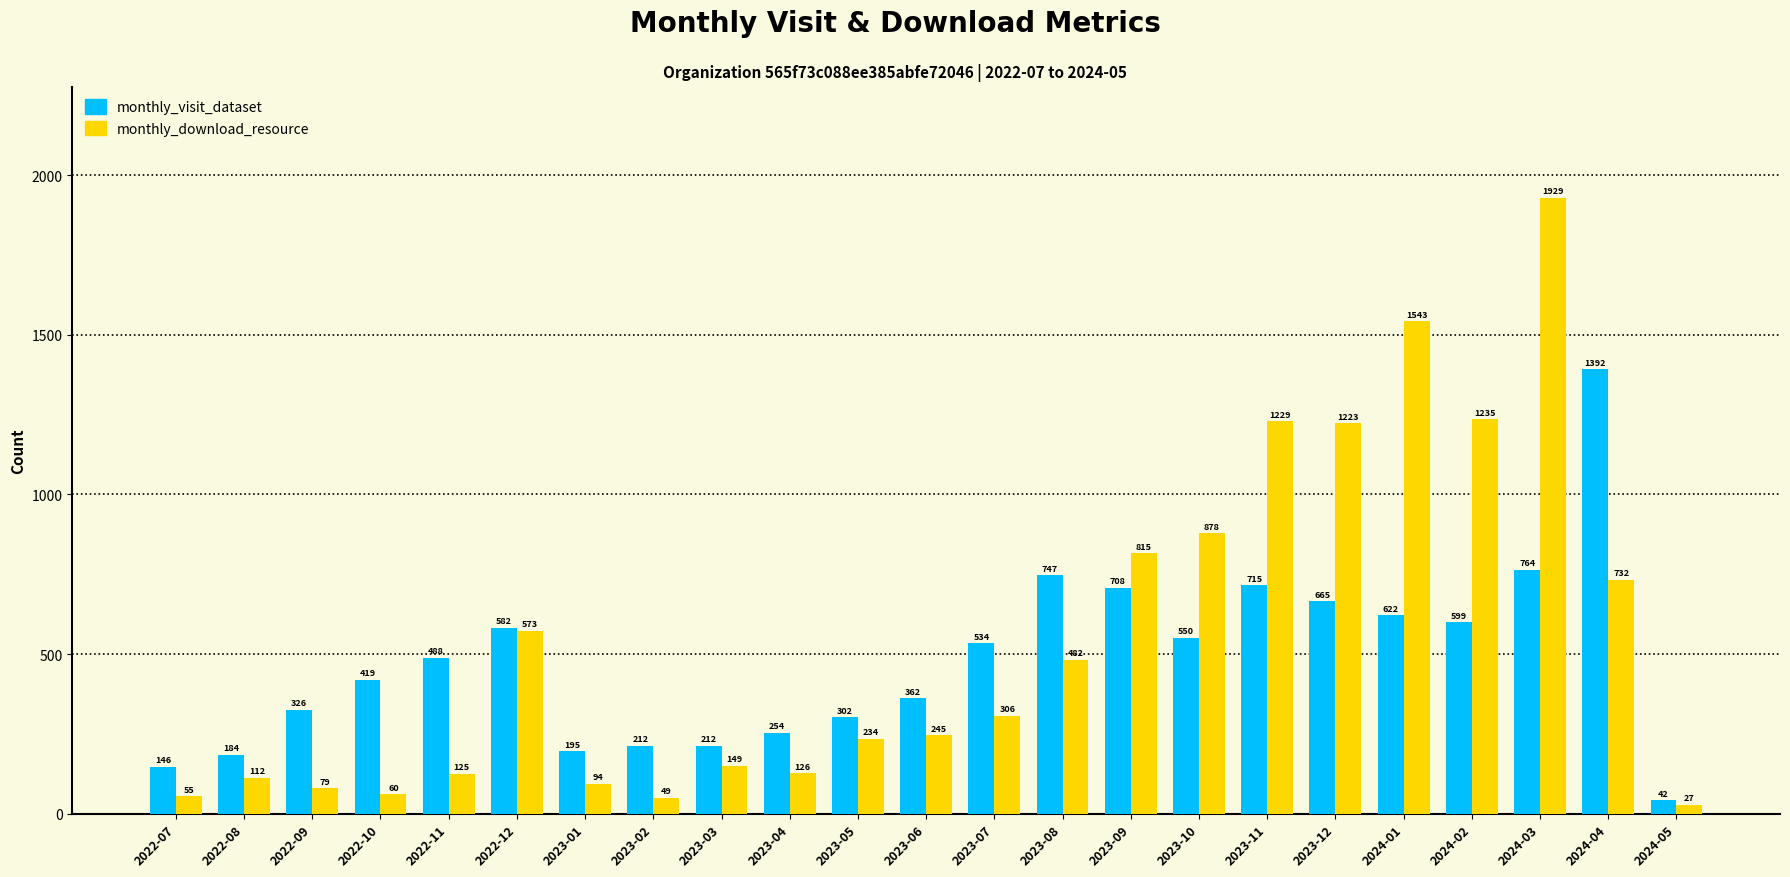

Reading right to left, what are all the values shown in this chart?

monthly_visit_dataset: 42	1392	764	599	622	665	715	550	708	747	534	362	302	254	212	212	195	582	488	419	326	184	146
monthly_download_resource: 27	732	1929	1235	1543	1223	1229	878	815	482	306	245	234	126	149	49	94	573	125	60	79	112	55